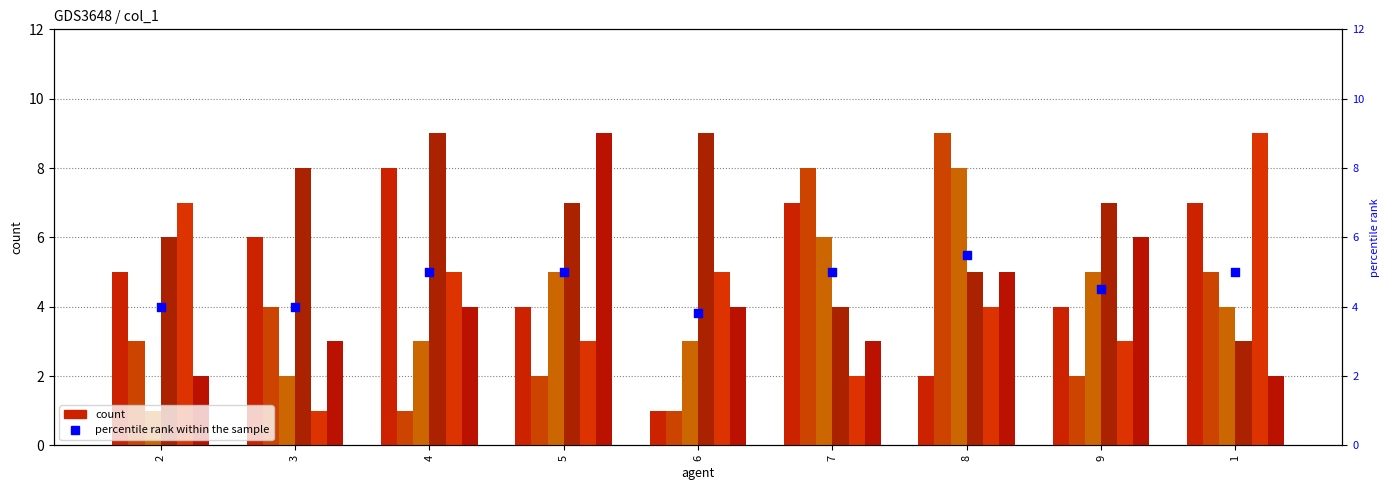

Is the value of col_9 at 4 greater than the value of col_5 at 1?

No